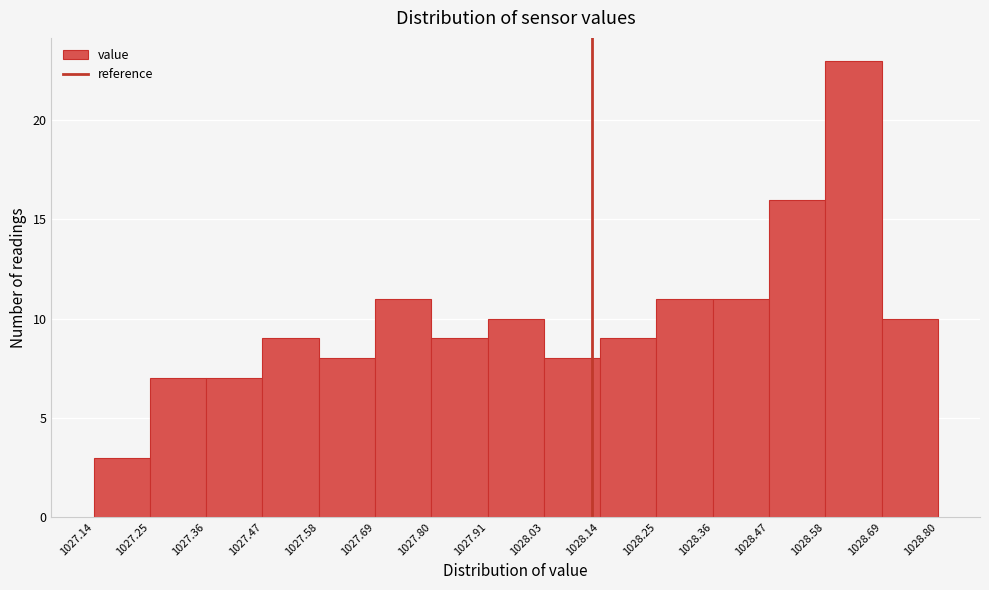

Which range on the x-axis has the tallest bar?

1028.58 to 1028.69